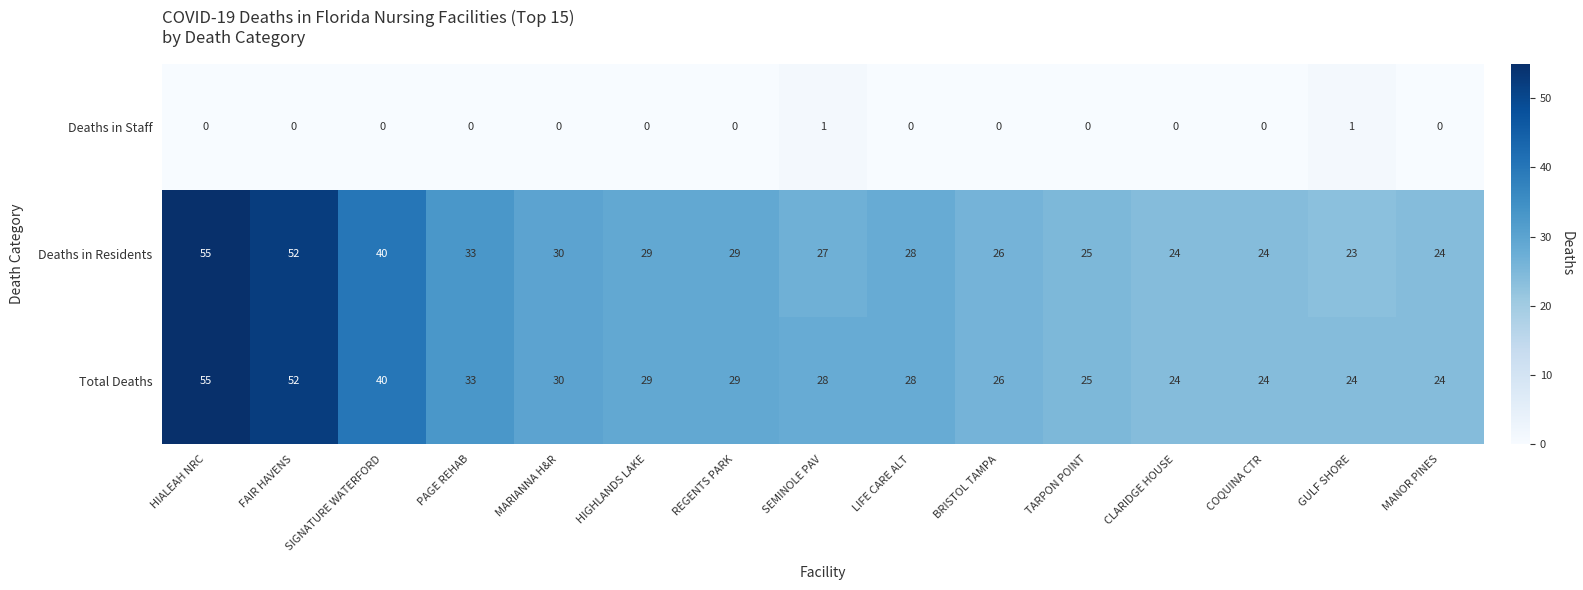

How many Deaths in Staff values are between 0 and 1?

15